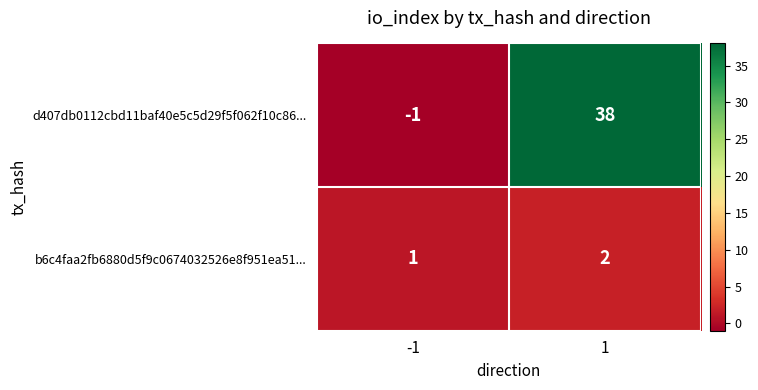

Reading left to right, list all the values displayed in this chart.

d407db0112cbd11baf40e5c5d29f5f062f10c86...: -1=-1	1=38
b6c4faa2fb6880d5f9c0674032526e8f951ea51...: -1=1	1=2